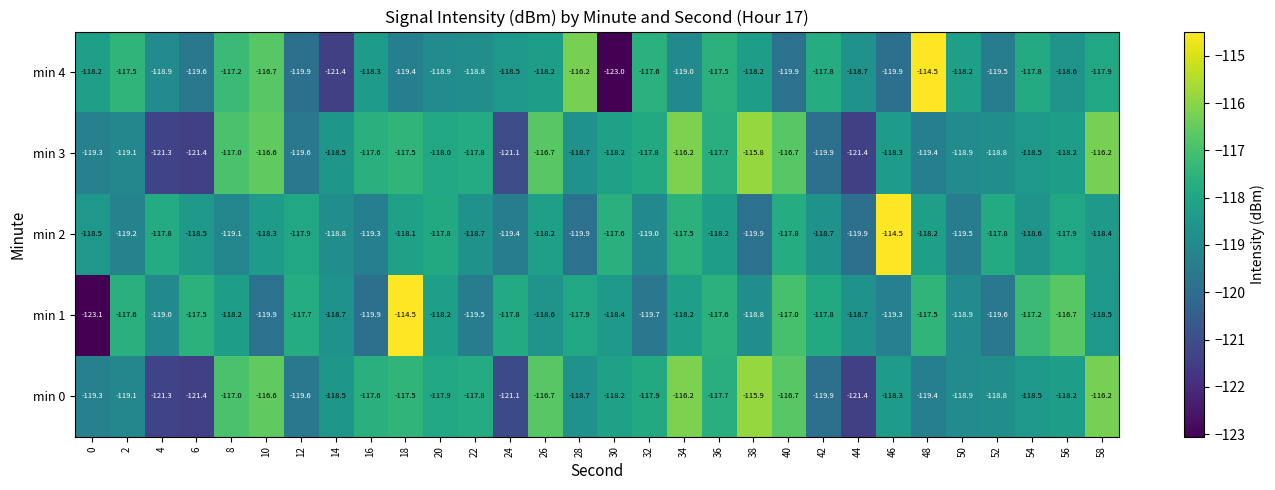

The value of min 0 at 12 is -193.4. True or false?

False